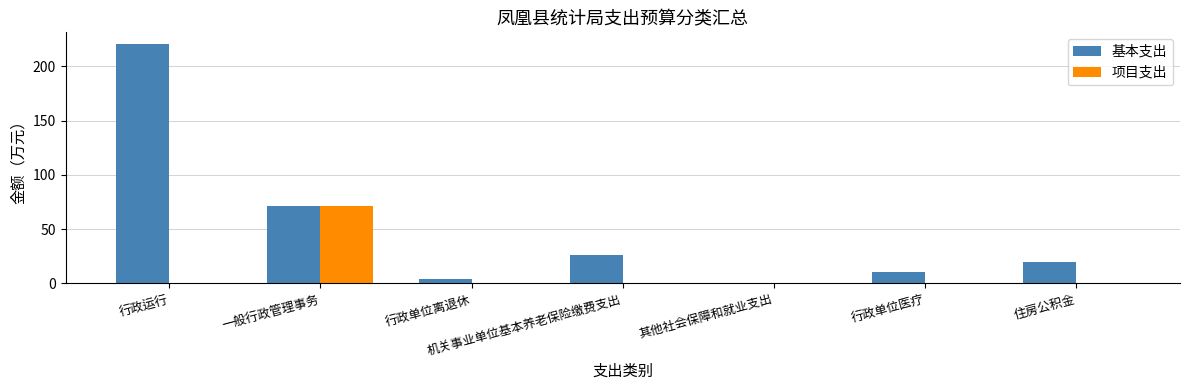

Reading left to right, extract all data points from this chart.

基本支出: 220.2	71.0	3.9	26.2	0.7	10.8	19.7
项目支出: 0.0	71.0	0.0	0.0	0.0	0.0	0.0